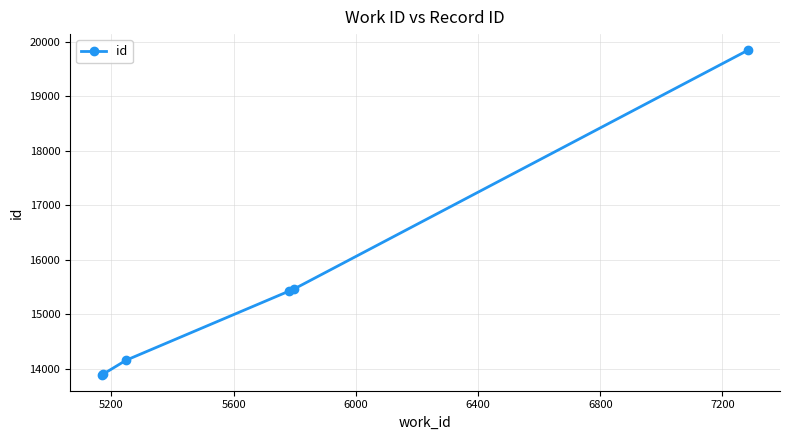

What is the sum of all values?

92690